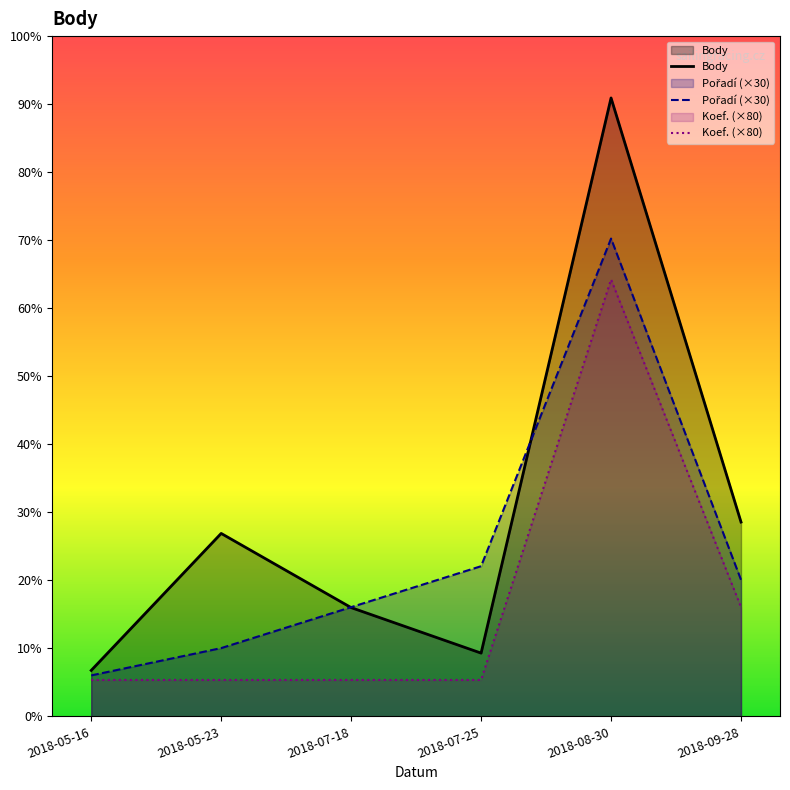

How many data points in Body are less than 402?

3